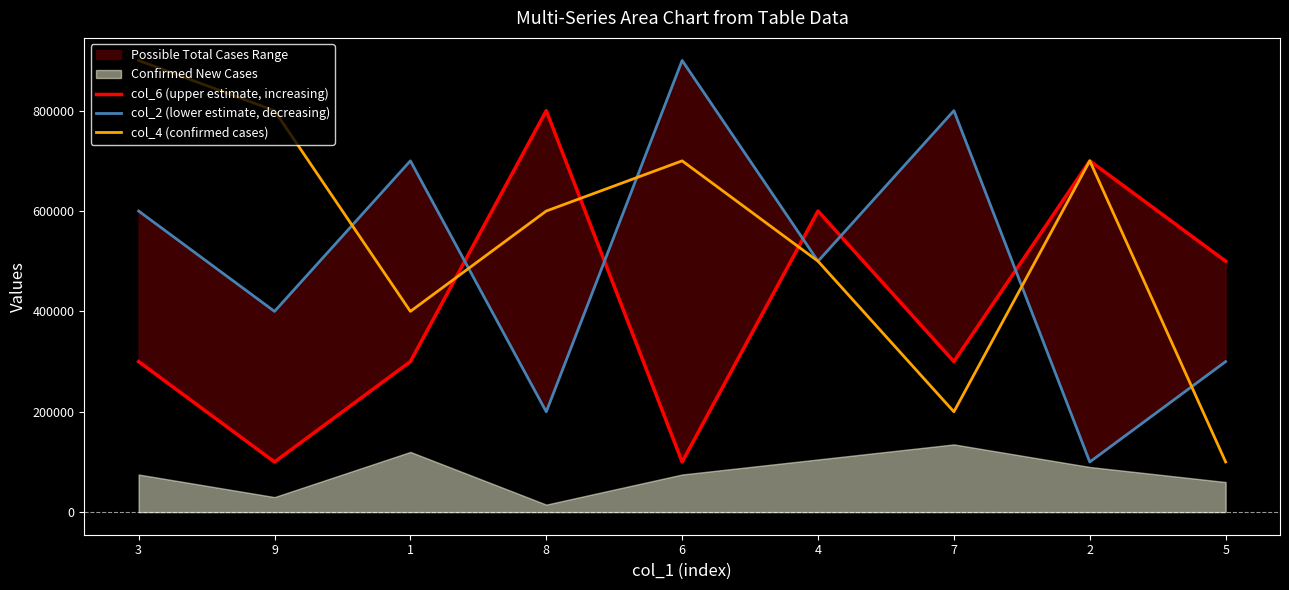

Where is the first local minimum for col_2 (lower estimate, decreasing)?

9